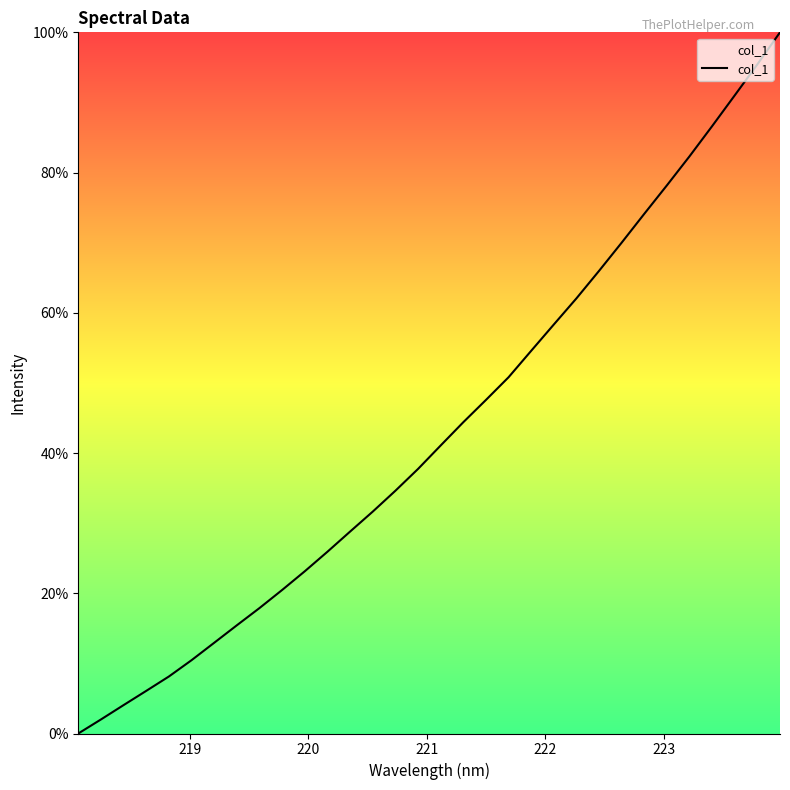

Is this an area chart (filled region under the line)?

No